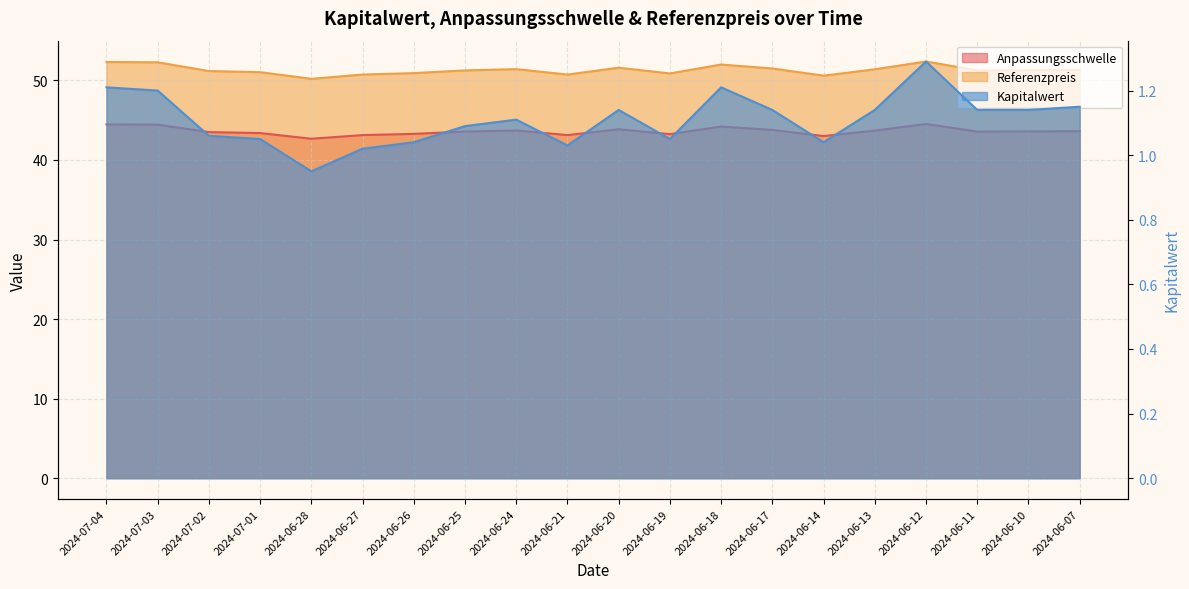

At which category does the chart reach its peak across all series?

2024-06-12